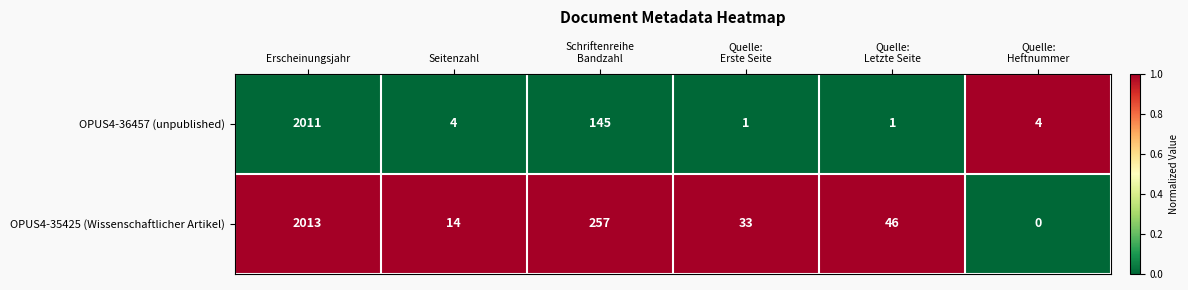

Which series has the largest range (max minus min)?

OPUS4-35425 (Wissenschaftlicher Artikel)